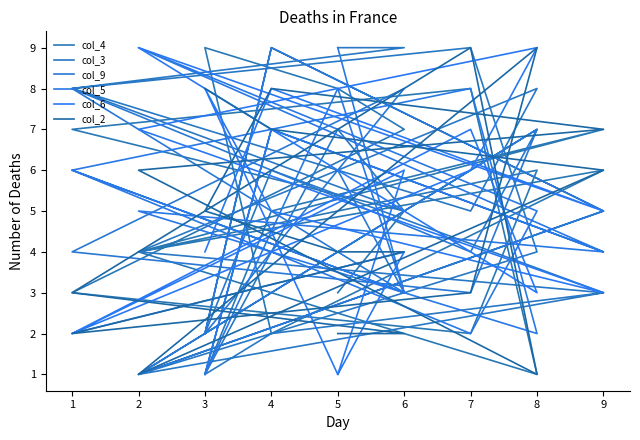

What is the sum of all col_6 values?

90